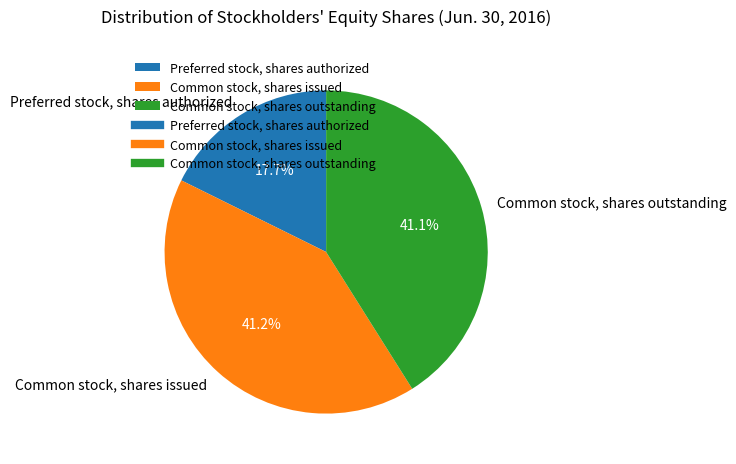

Rank the categories by value from lowest to highest.

Preferred stock, shares authorized, Common stock, shares outstanding, Common stock, shares issued